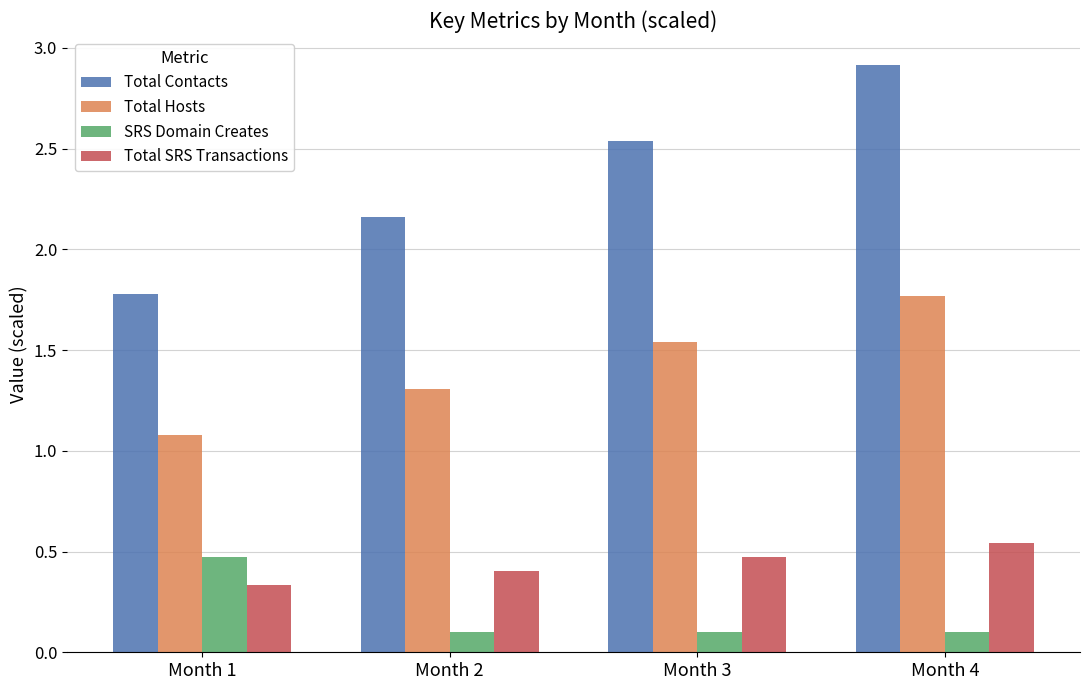

The value of SRS Domain Creates at Month 1 is 0.7. True or false?

False